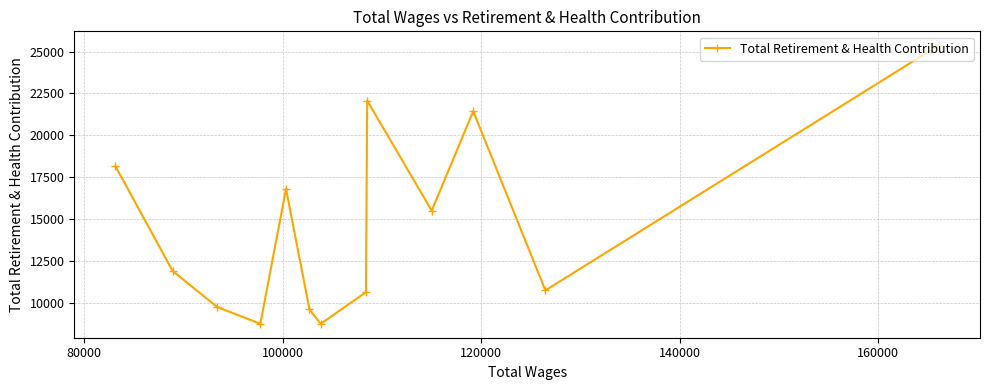

What is the minimum value shown in the chart?

8740